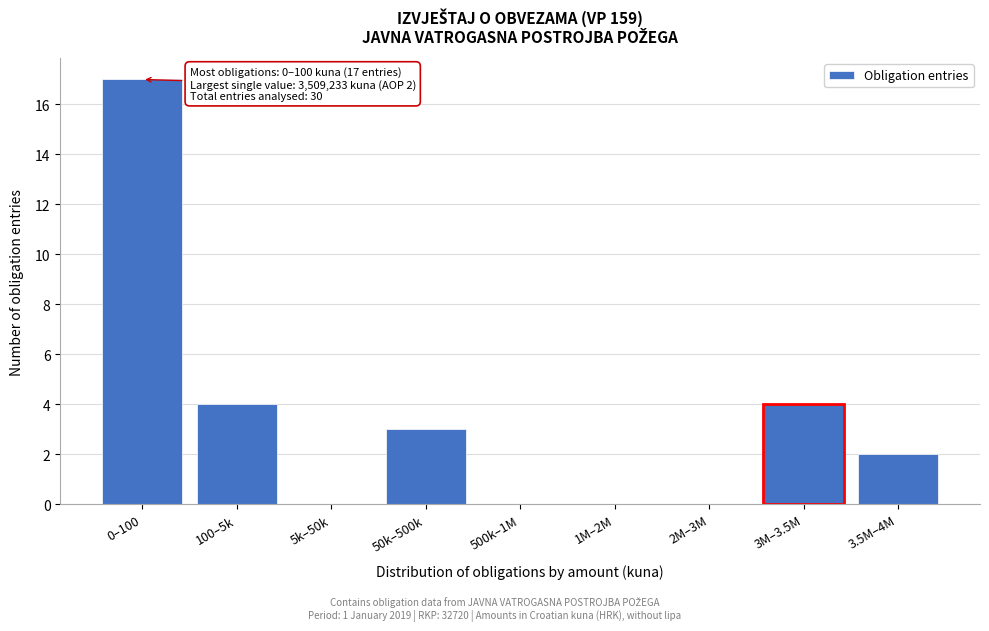

Reading left to right, extract all data points from this chart.

0–100=17	100–5k=4	5k–50k=0	50k–500k=3	500k–1M=0	1M–2M=0	2M–3M=0	3M–3.5M=4	3.5M–4M=2